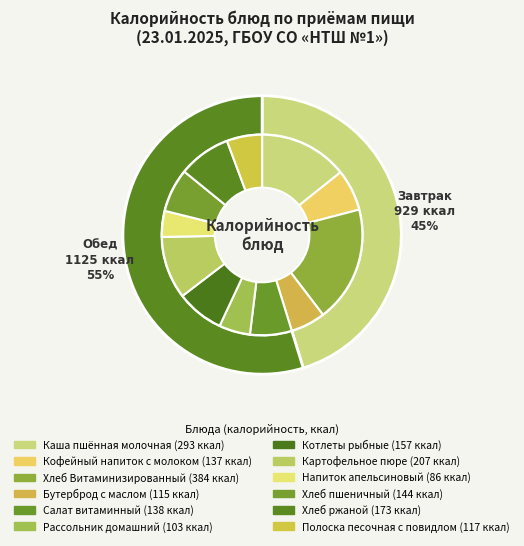

Which slice is the largest?

Хлеб Витаминизированный